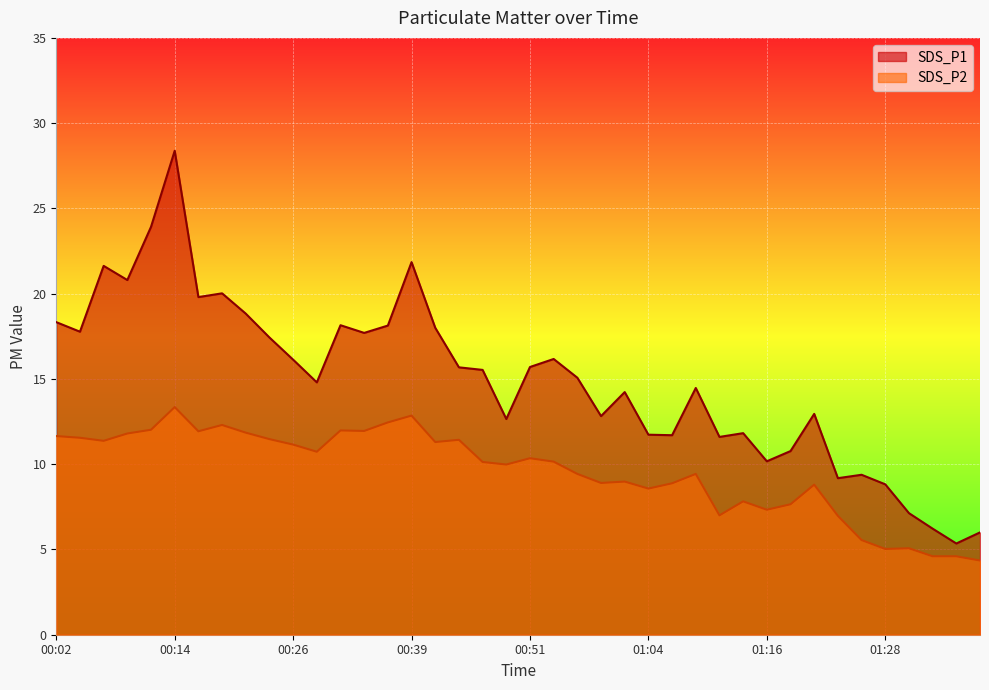

Between 00:02 and 00:14, which series saw the biggest shift?

SDS_P1